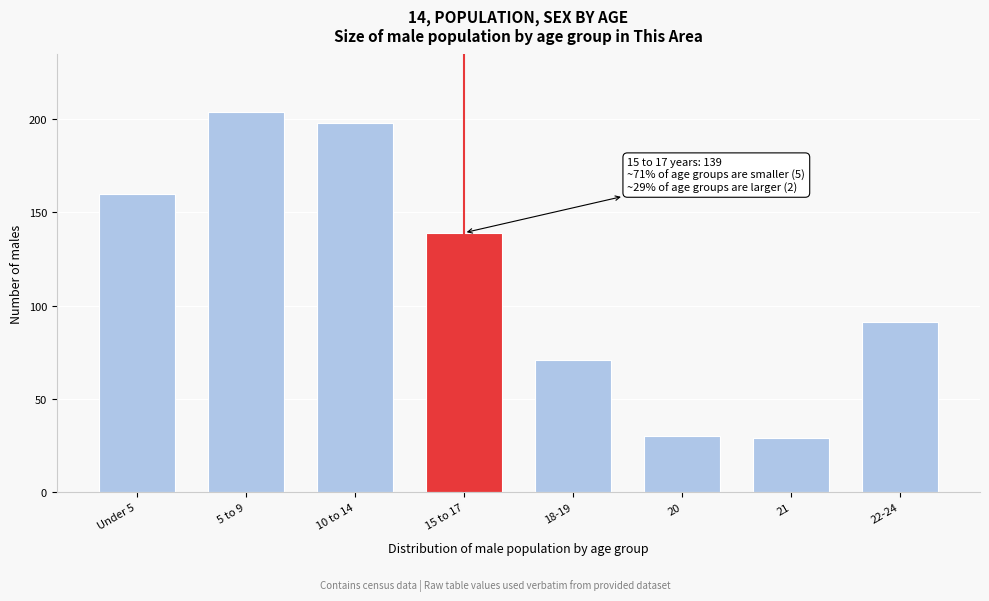

Reading left to right, list all the values displayed in this chart.

Under 5=160	5 to 9=204	10 to 14=198	15 to 17=139	18-19=71	20=30	21=29	22-24=91